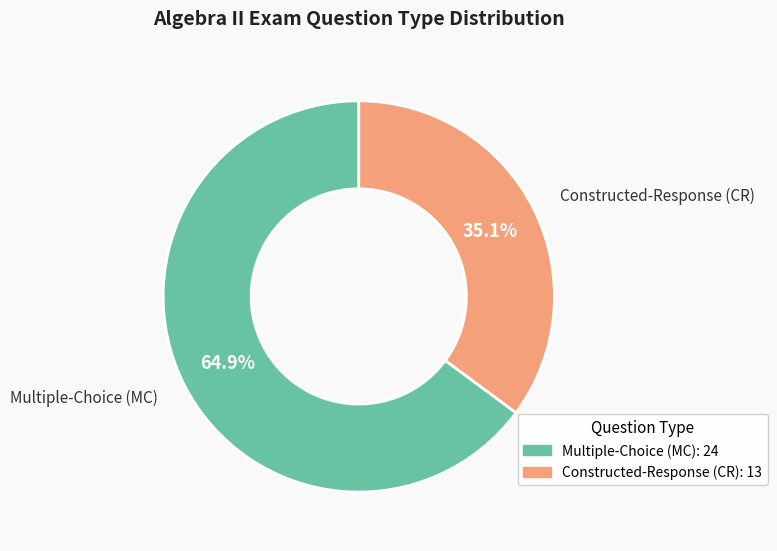

Does Multiple-Choice (MC) account for over 50% of the chart?

Yes